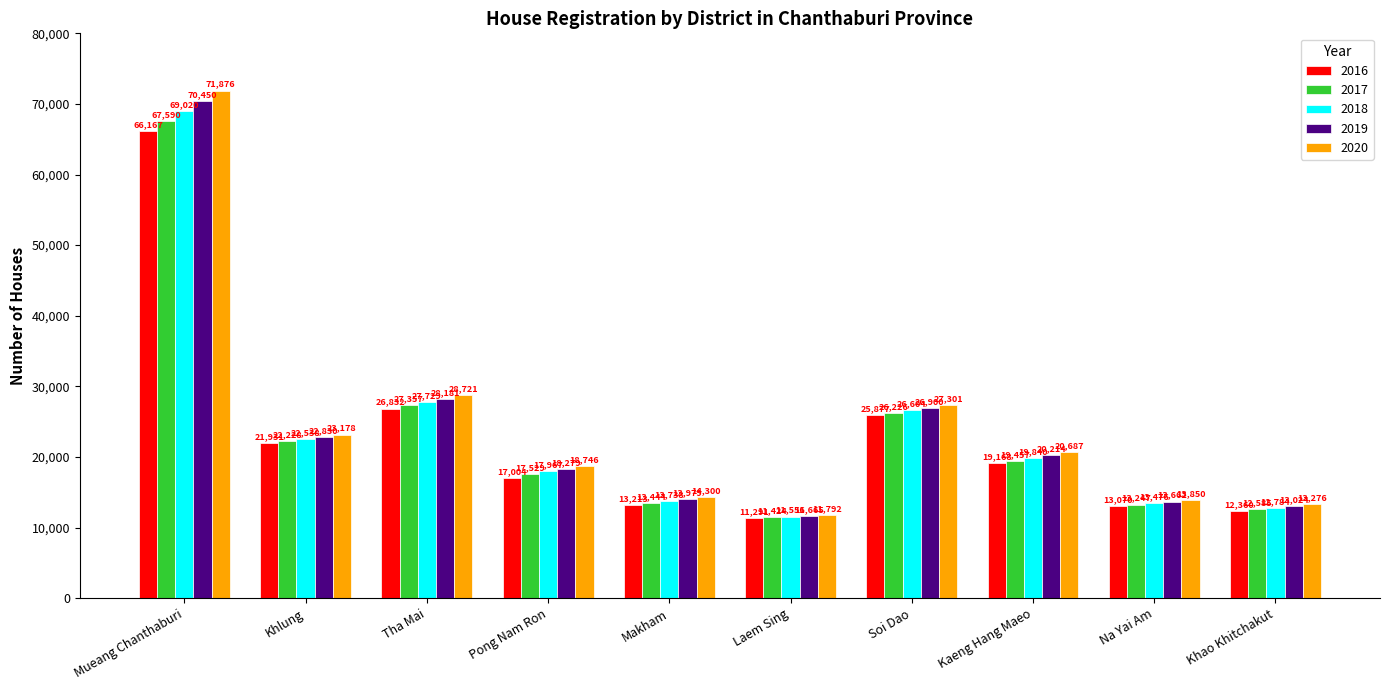

What is the average value of the 2016 series?

22691